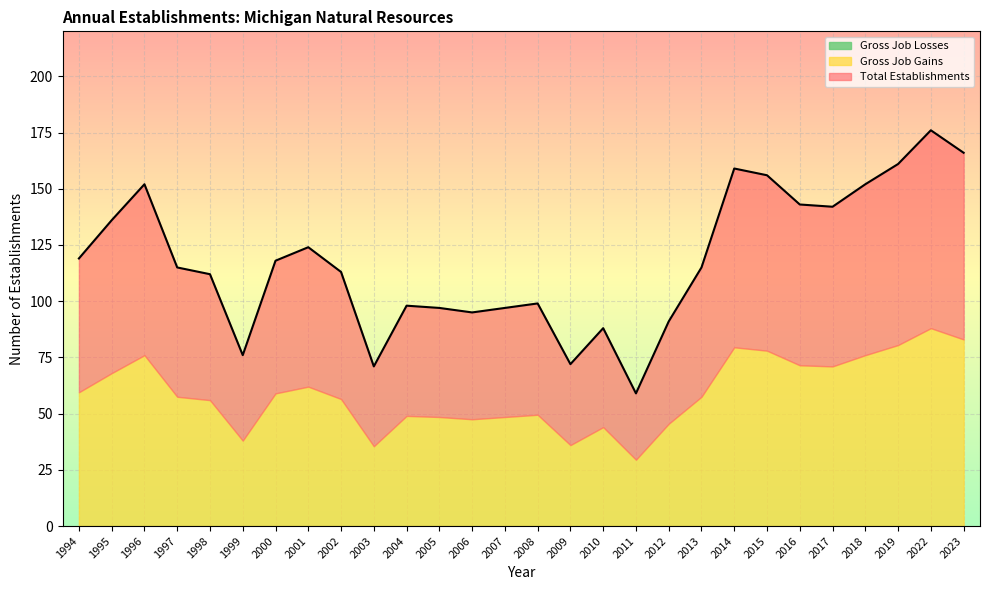

Which category has the lowest value across all series?

1994